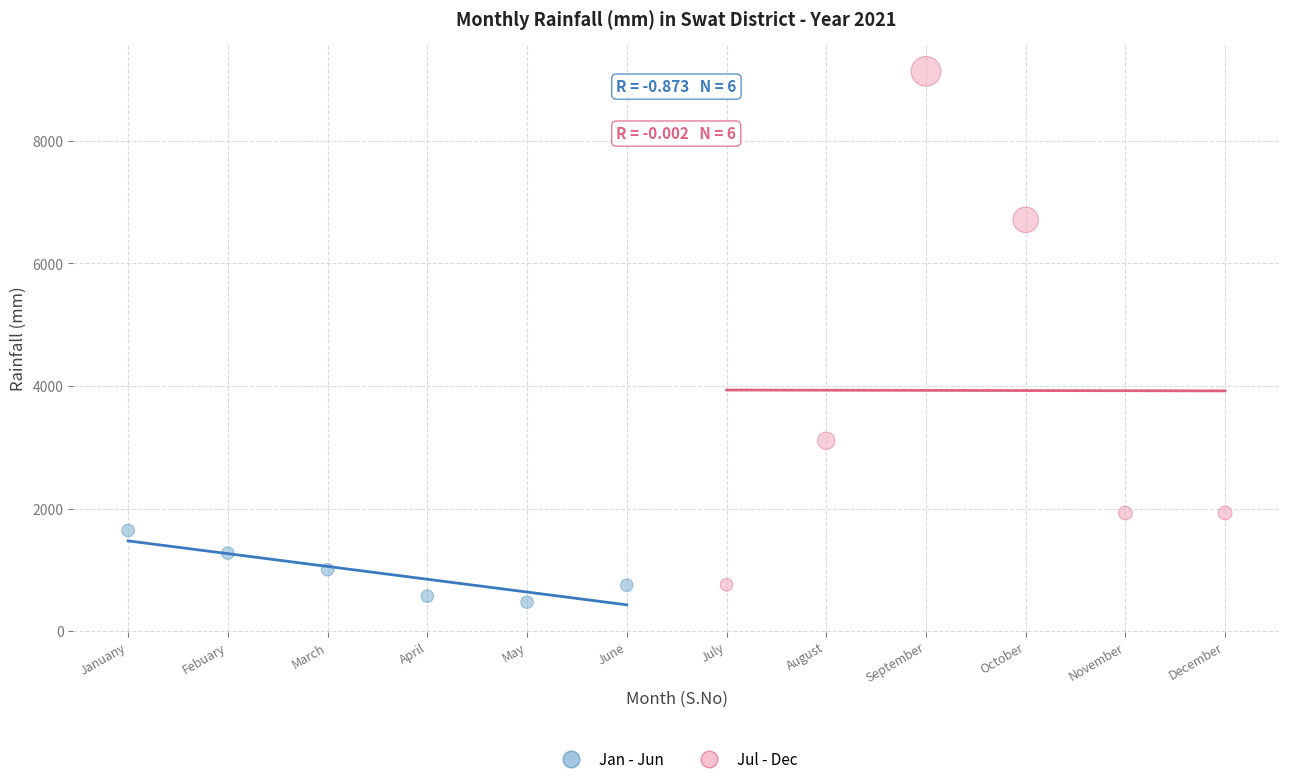

Which series has the widest spread of Y values?

Jul - Dec